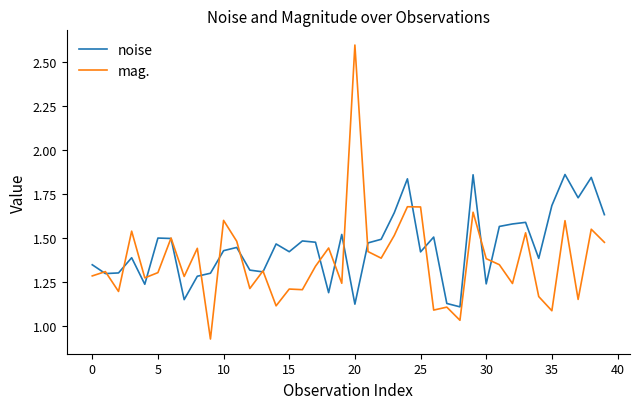

Rank the series by their average value, from highest to lowest.

noise, mag.